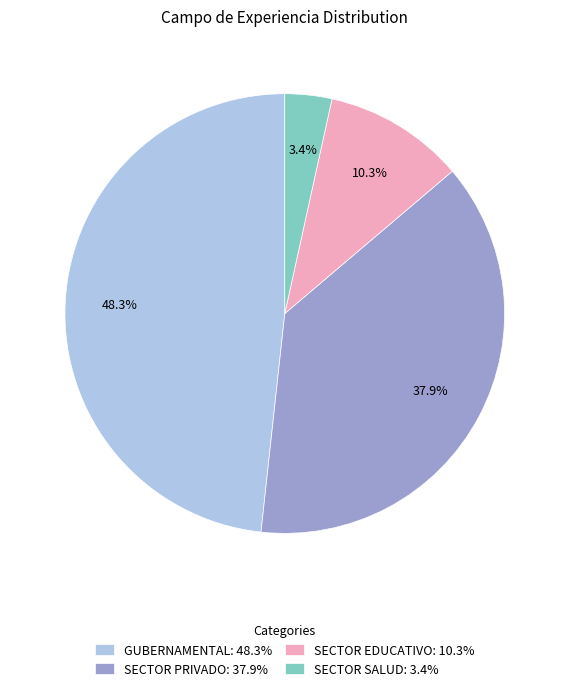

Which slice is the smallest?

SECTOR SALUD